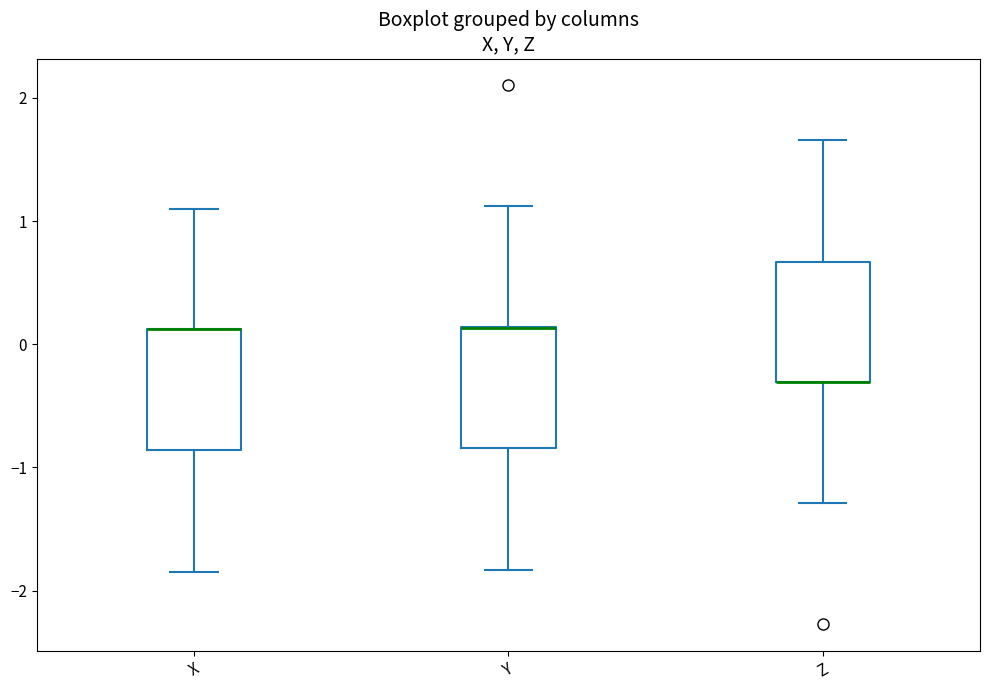

Reading left to right, transcribe this box plot: for each box, give where its median line is, the range the box spans, and where its two whiskers end, as read against the y-axis. The values are not printed on the chart, so give them approximately, as read against the axis.

X: median 0.1 (drawn on the box's upper edge), box -0.9 to 0.1, whiskers -1.8 to 1.1
Y: median 0.1 (drawn on the box's upper edge), box -0.8 to 0.1, whiskers -1.8 to 1.1
Z: median -0.3 (drawn on the box's lower edge), box -0.3 to 0.7, whiskers -1.3 to 1.7